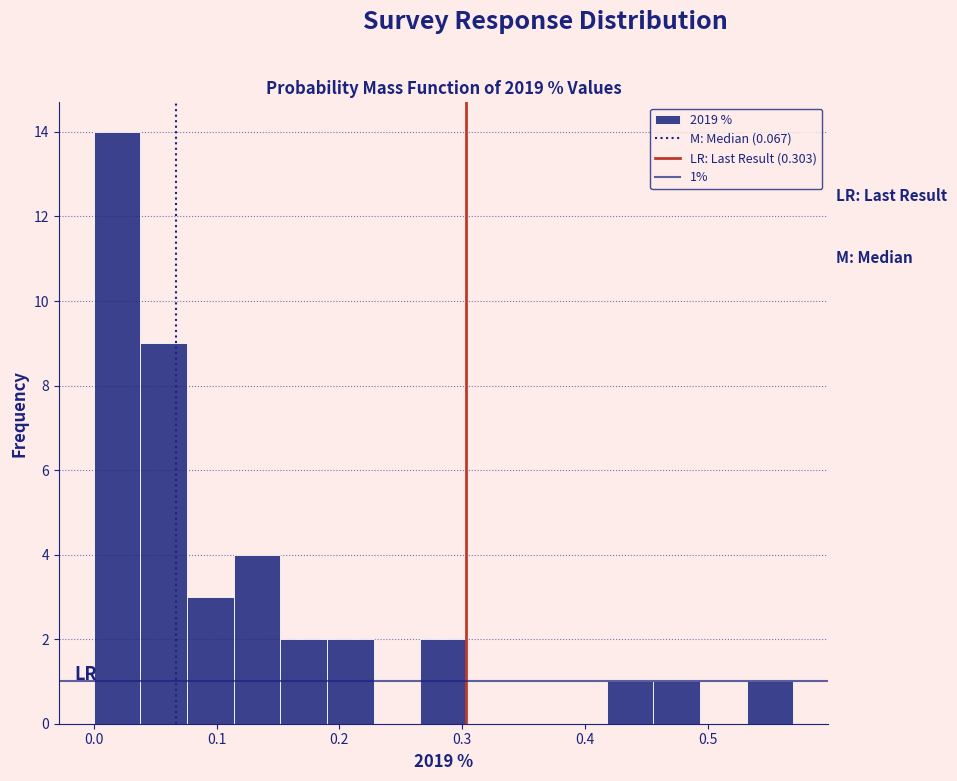

Around what value on the x-axis is the tallest bar? Give the approximate position of its centre, as read against the axis.

0.02